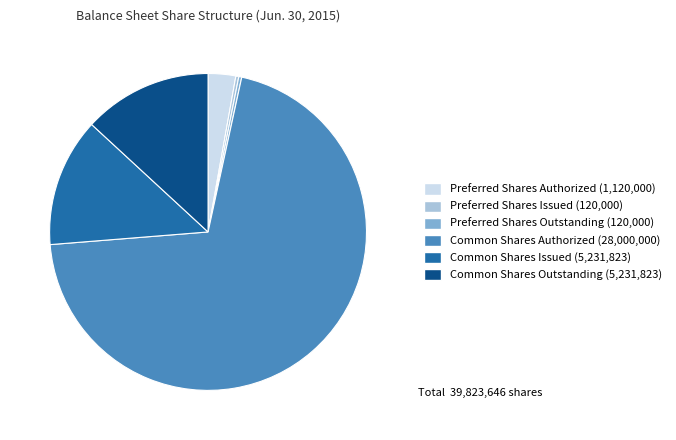

Between Preferred Shares Outstanding and Preferred Shares Authorized, which is larger?

Preferred Shares Authorized